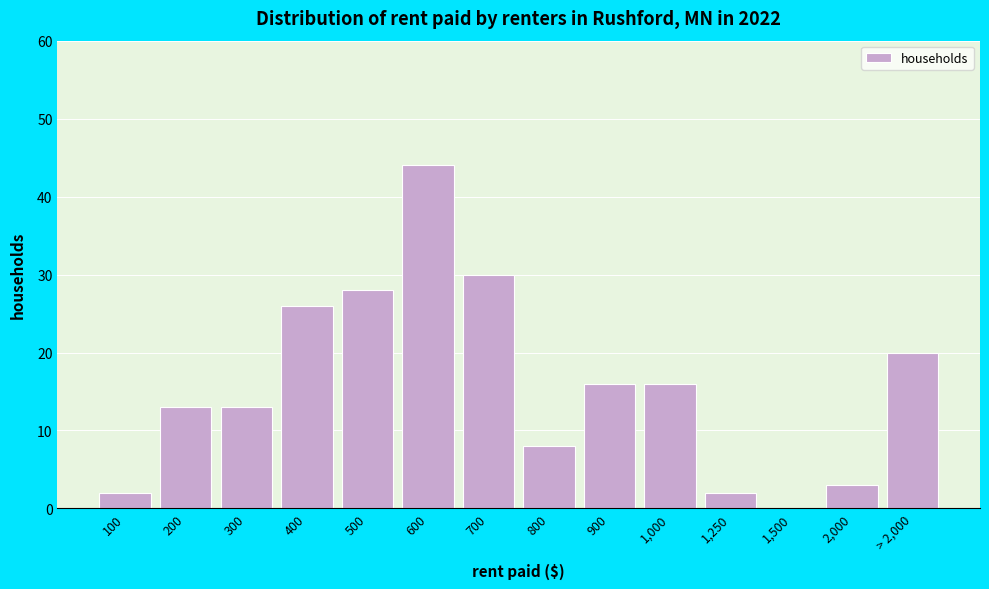

Reading left to right, transcribe all the data shown in this chart.

100=2	200=13	300=13	400=26	500=28	600=44	700=30	800=8	900=16	1,000=16	1,250=2	1,500=0	2,000=3	> 2,000=20